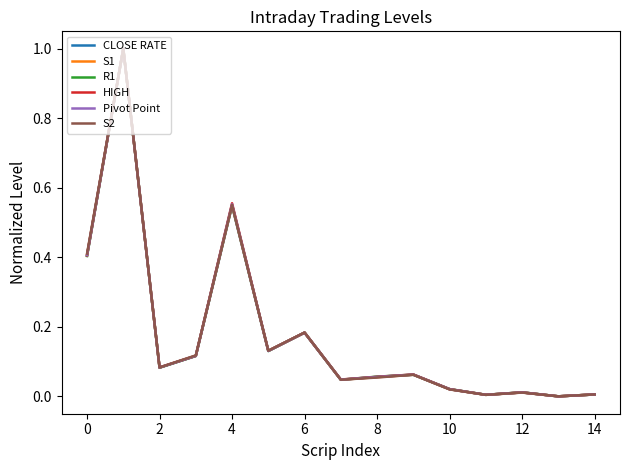

What is the greatest value displayed?

1.0